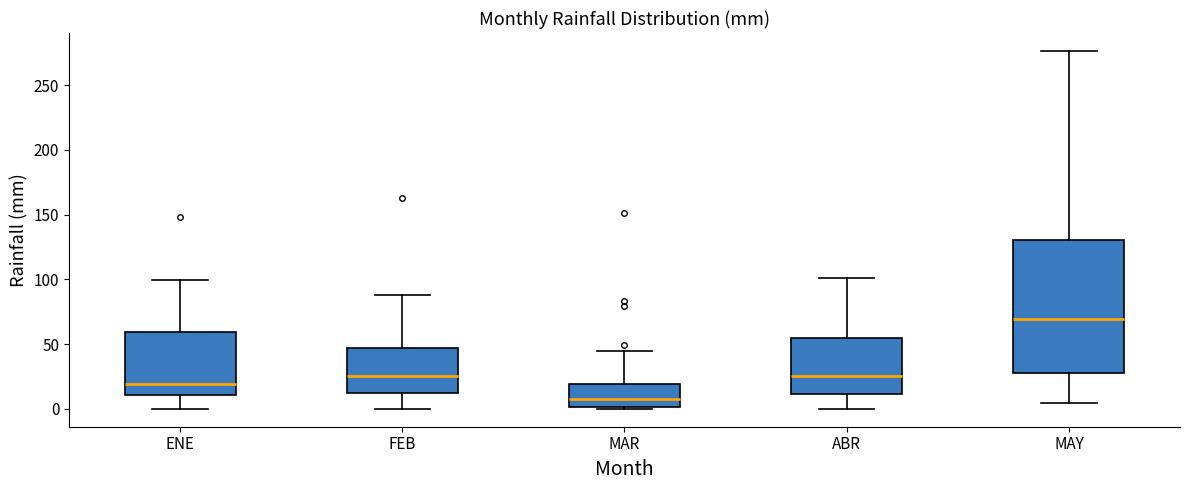

Reading left to right, transcribe this box plot: for each box, give where its median line is, the range the box spans, and where its two whiskers end, as read against the y-axis. The values are not printed on the chart, so give them approximately, as read against the axis.

ENE: median 20, box 10 to 60, whiskers 0 to 100
FEB: median 25, box 10 to 45, whiskers 0 to 90
MAR: median 5, box 0 to 20, whiskers 0 to 45
ABR: median 25, box 10 to 55, whiskers 0 to 100
MAY: median 70, box 30 to 130, whiskers 5 to 275